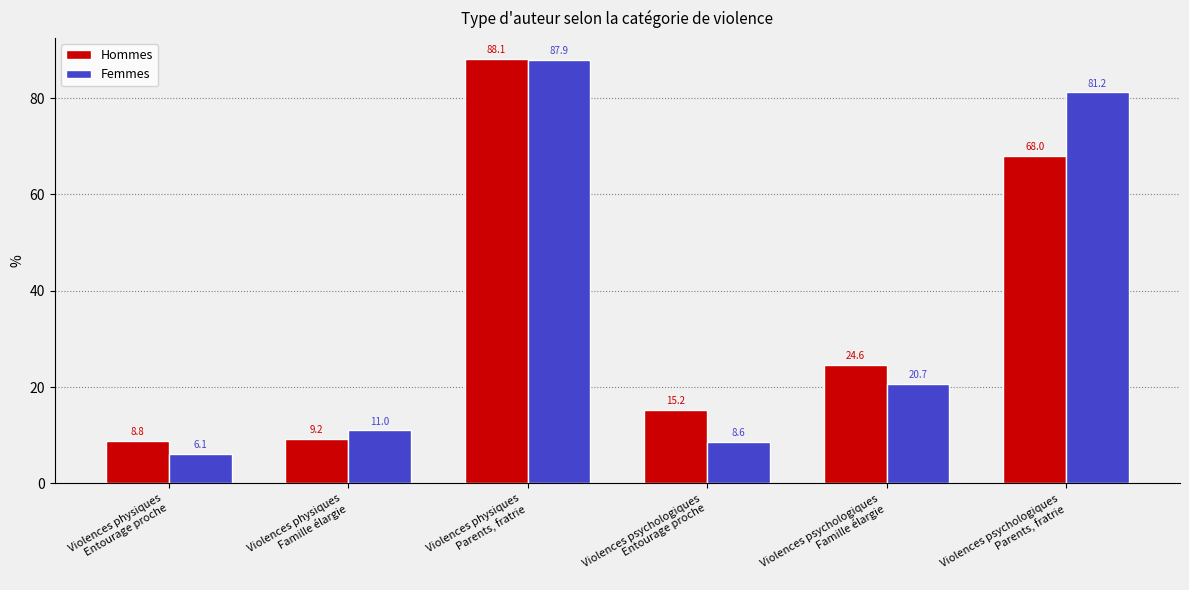

At which category is the sum across all series the highest?

Violences physiques
Parents, fratrie